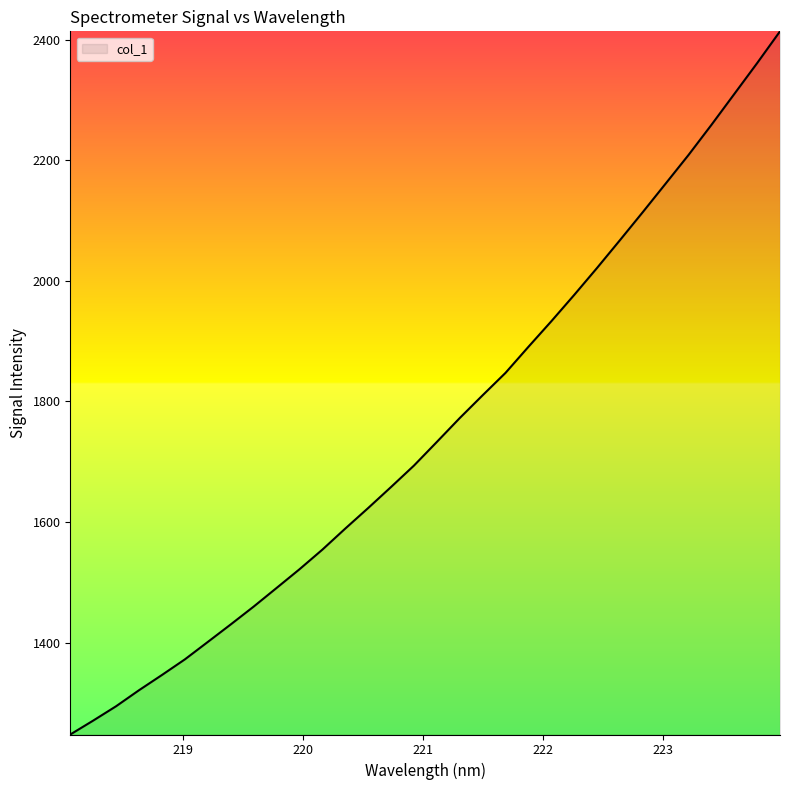

What is the difference between the maximum and minimum values?

1165.9